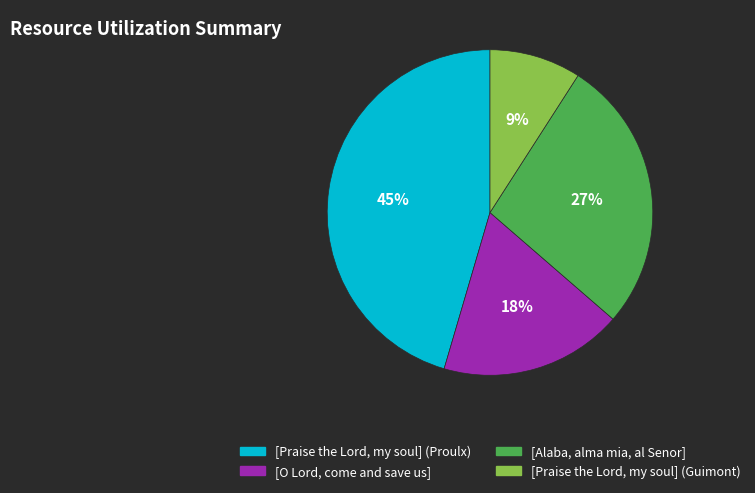

Does any single category account for the majority?

No